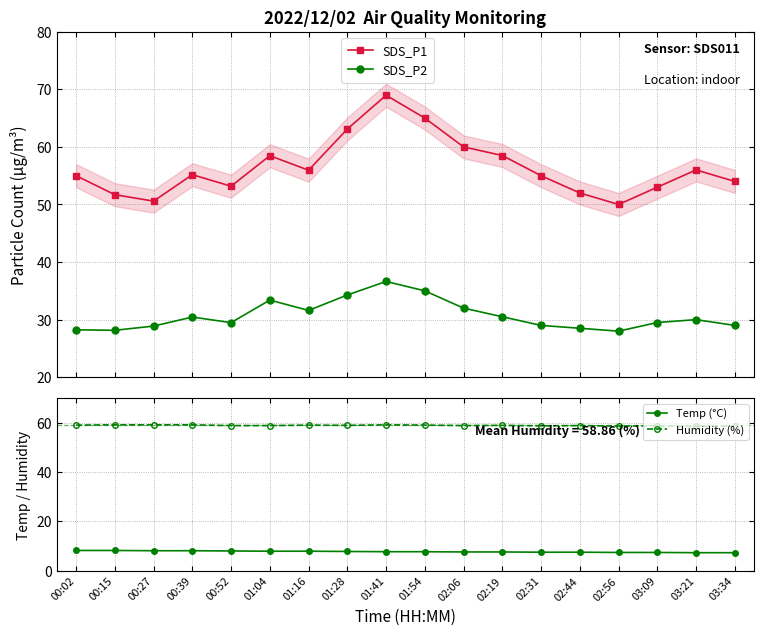

At how many categories does at least one series exceed 30?

18